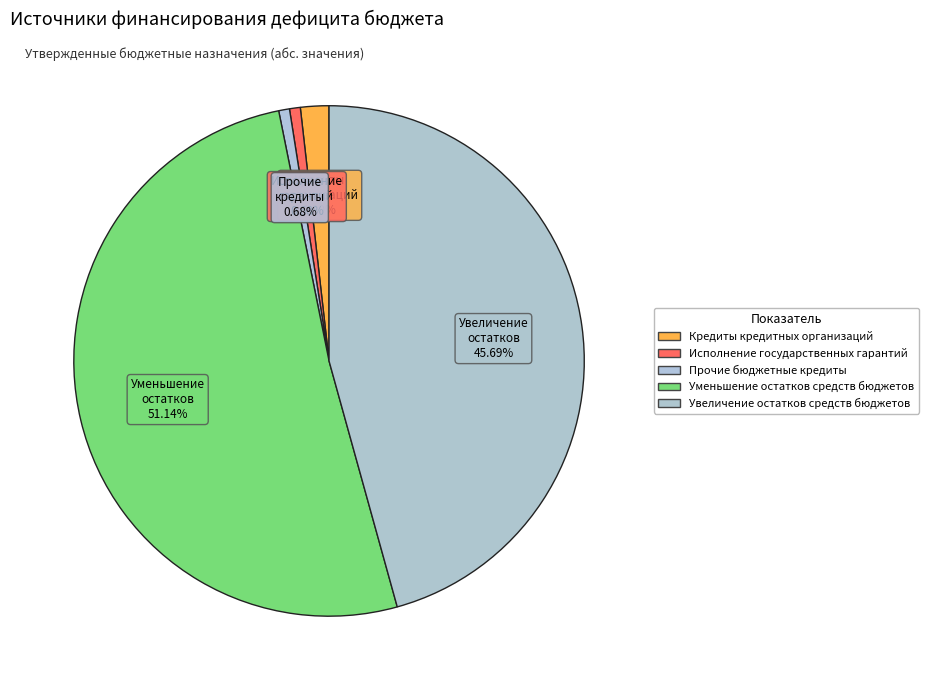

How many segments does this pie chart have?

5